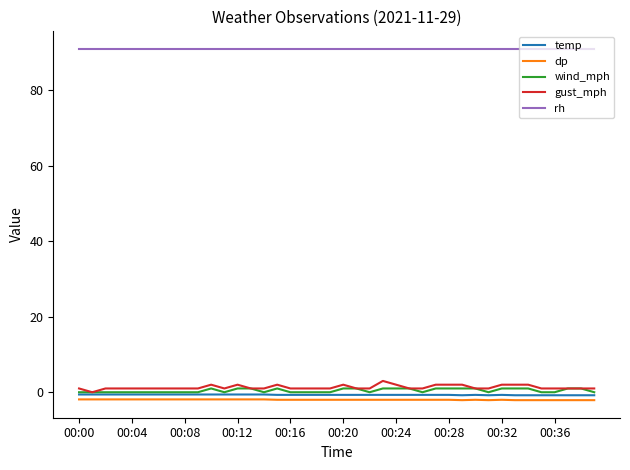

True or false: temp and rh intersect in this chart.

False